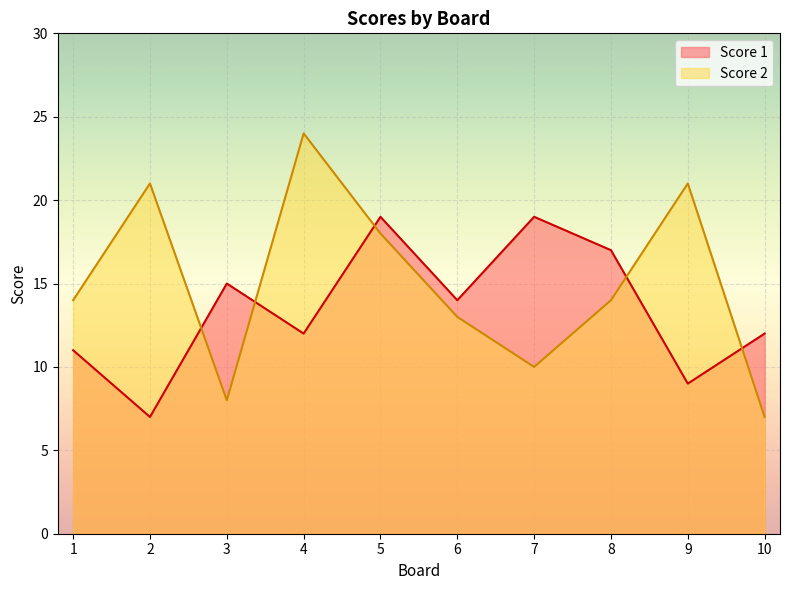

At which category does Score 2 reach its first local valley?

3